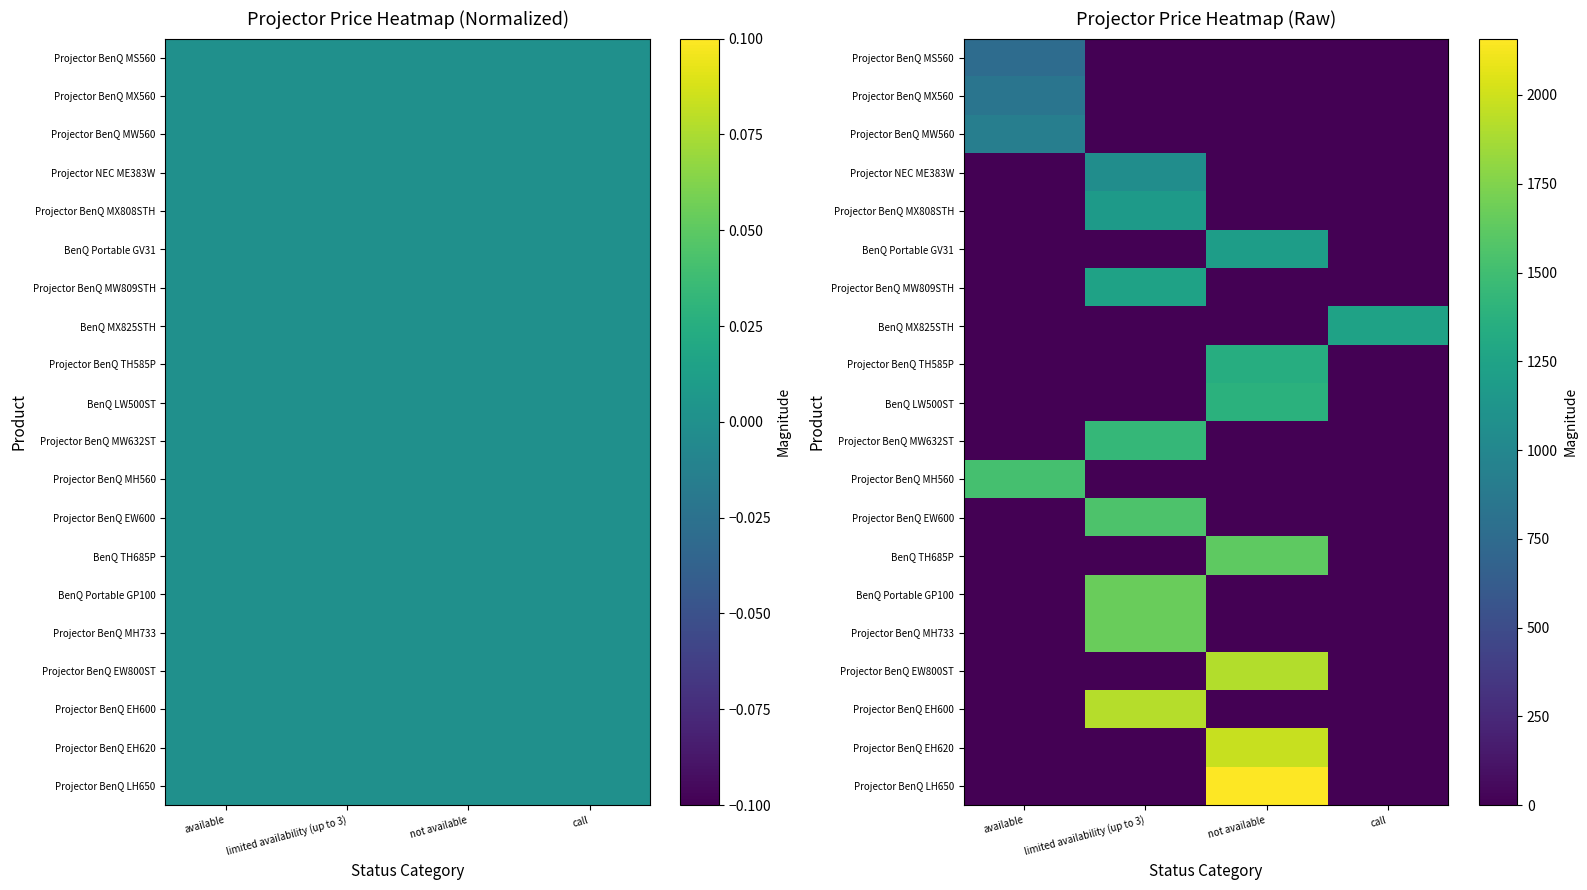

List the labels in order of BenQ Portable GP100 value, largest first.

limited availability (up to 3), available, not available, call